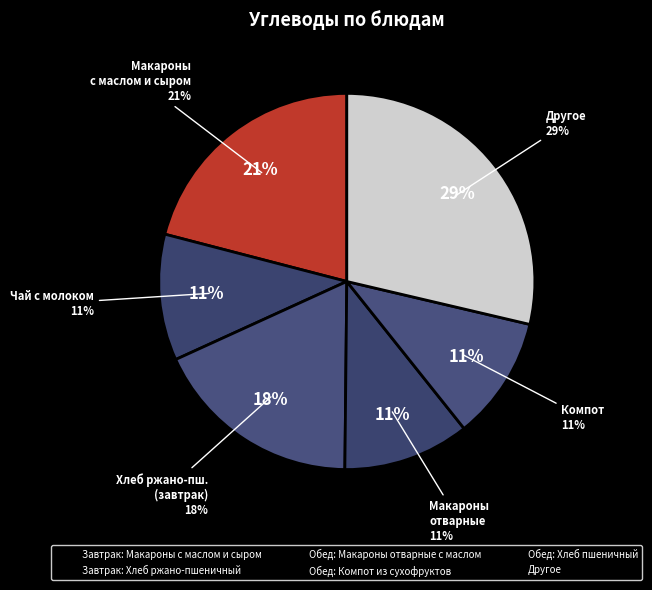

Combined, do Завтрак: Макароны с маслом и сыром and Завтрак: Хлеб ржано-пшеничный account for over 50%?

No